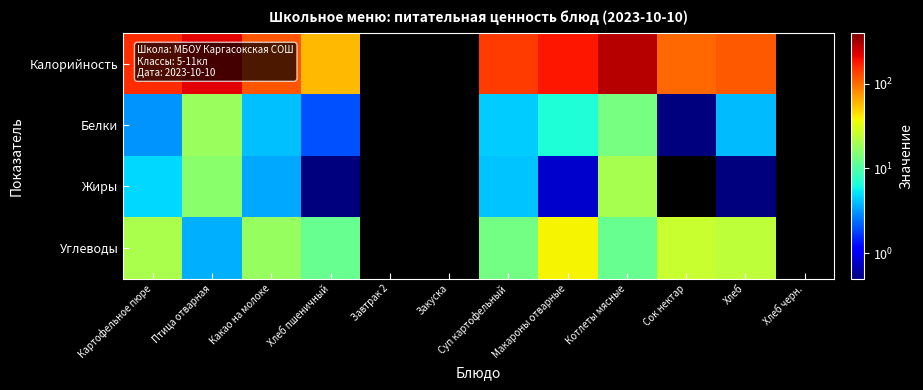

How many values in the Белки series exceed 13?

2